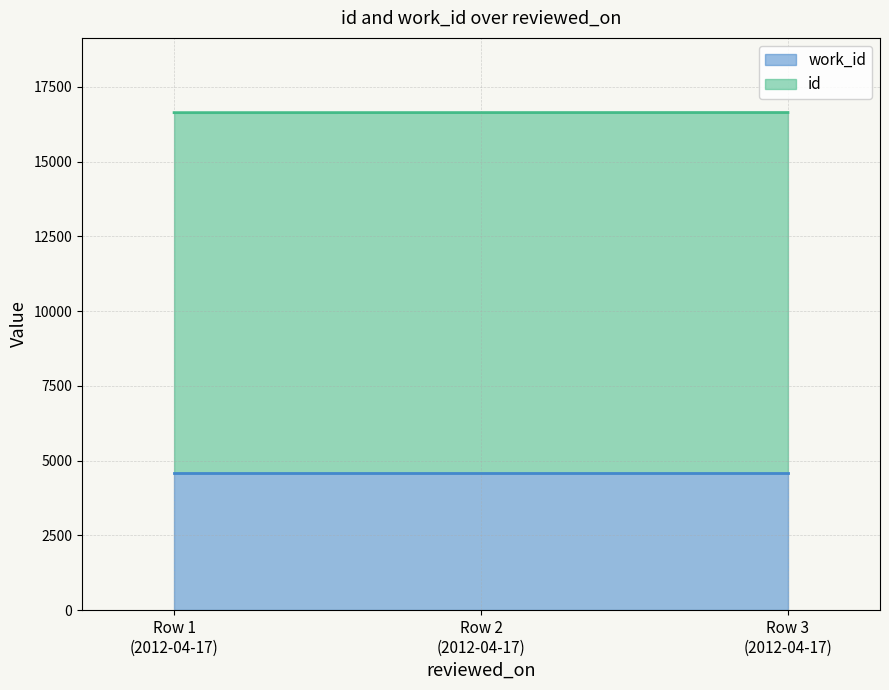

What is the maximum value shown in the chart?

16639